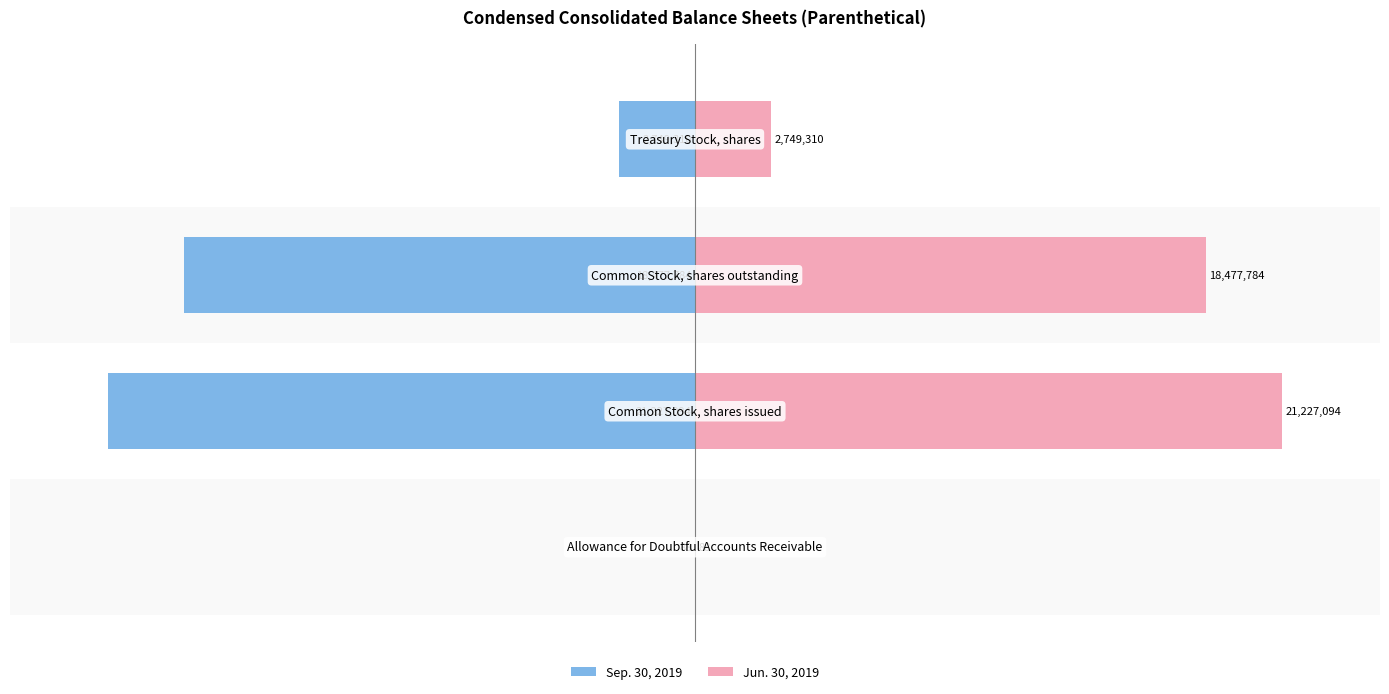

Reading left to right, transcribe all the data shown in this chart.

Sep. 30, 2019: -0.0	-90.0	-78.3	-11.7
Jun. 30, 2019: 0.0	90.0	78.3	11.7